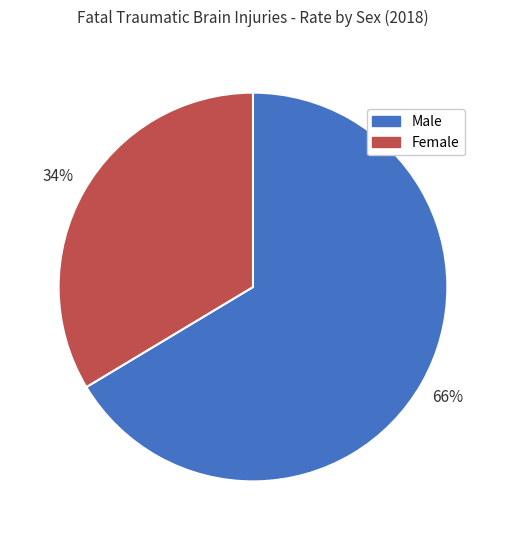

To the nearest percent, what percentage of the pie is Female?

34%